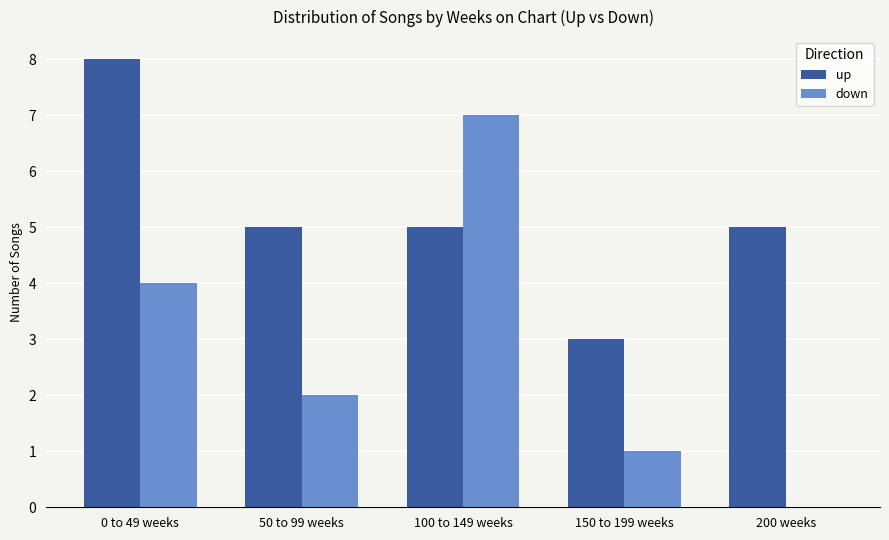

How many up values are between 5 and 6?

3